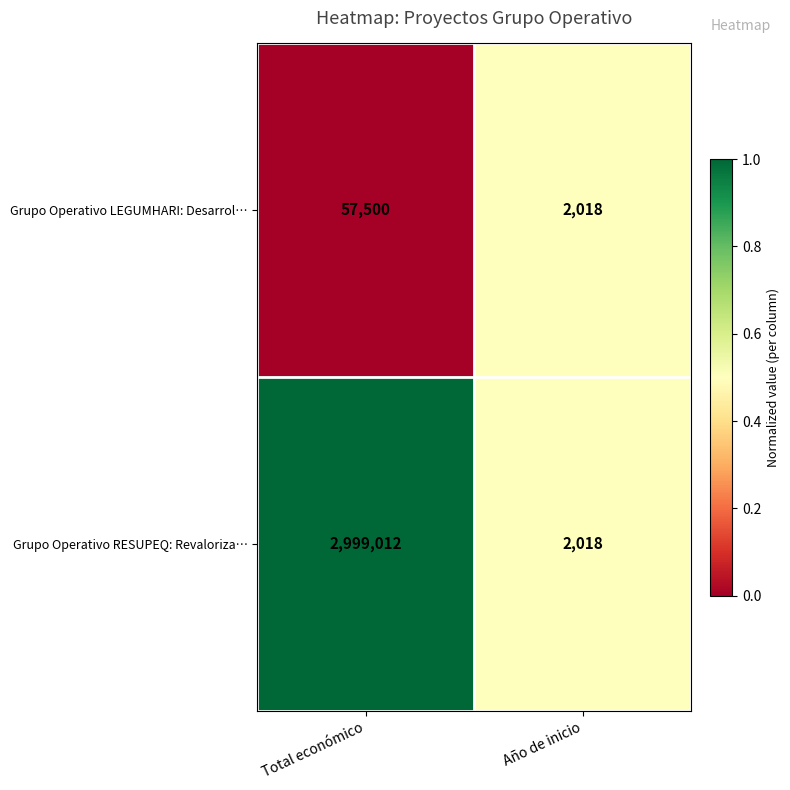

Reading left to right, extract all data points from this chart.

Grupo Operativo LEGUMHARI: Desarrol…: Total económico=57500	Año de inicio=2018
Grupo Operativo RESUPEQ: Revaloriza…: Total económico=2999012	Año de inicio=2018